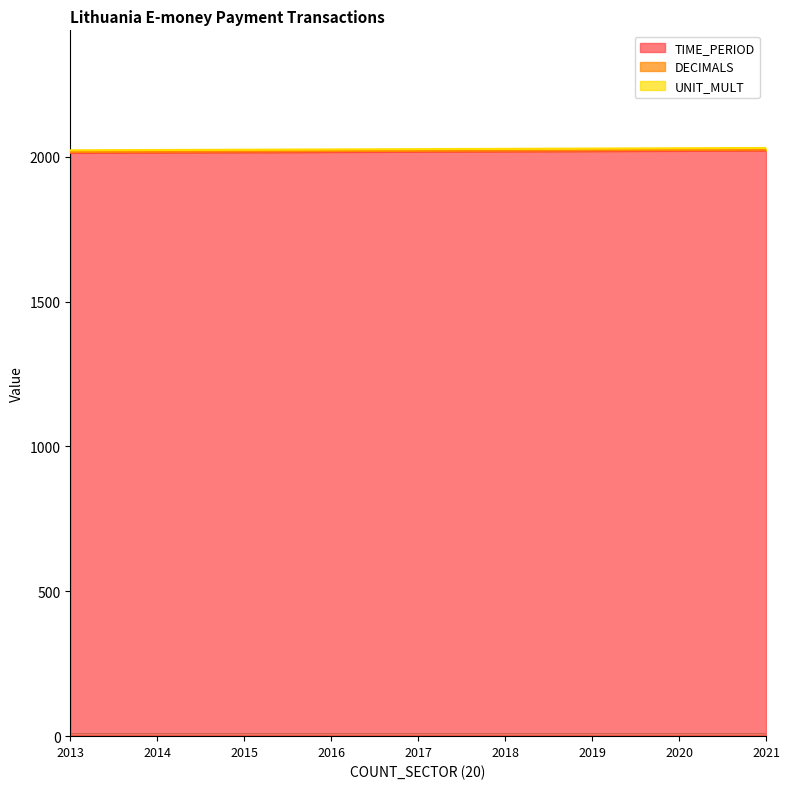

What is the highest value of the UNIT_MULT series?

6